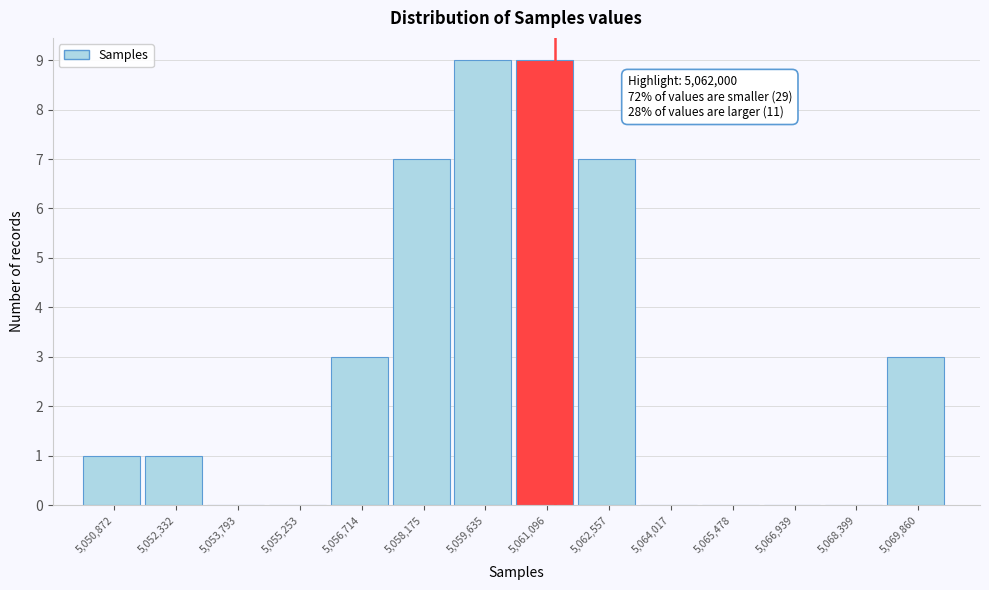

Reading left to right, list all the values displayed in this chart.

5,050,872=1	5,052,332=1	5,053,793=0	5,055,253=0	5,056,714=3	5,058,175=7	5,059,635=9	5,061,096=9	5,062,557=7	5,064,017=0	5,065,478=0	5,066,939=0	5,068,399=0	5,069,860=3